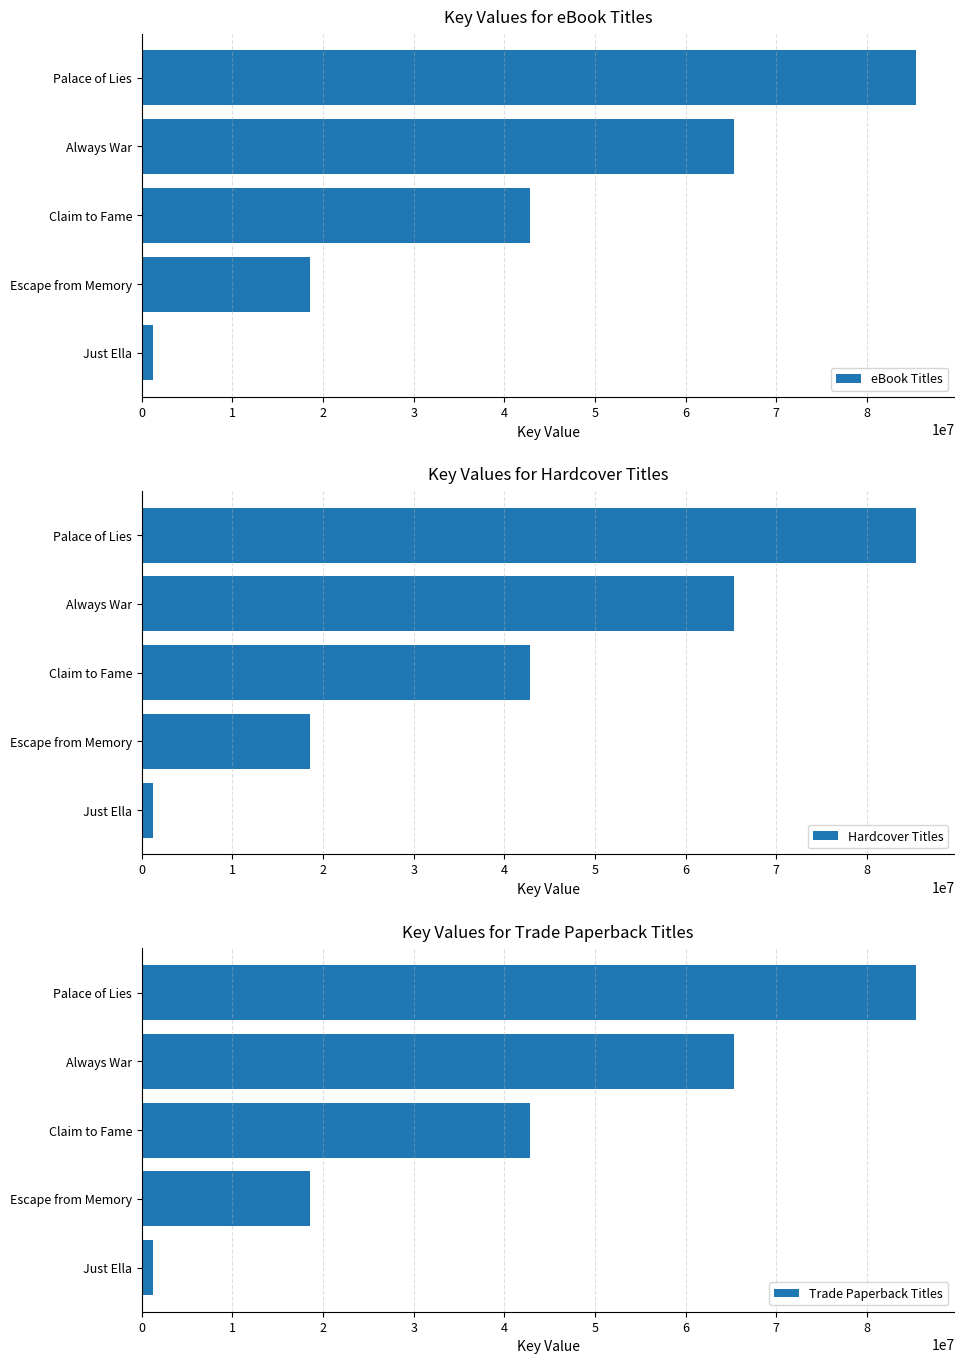

What is the value of the Hardcover Titles bar at the 1st from the left?

1250524